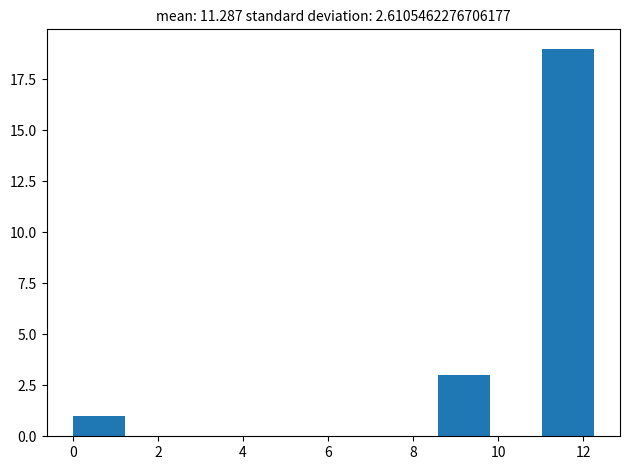

Over which range of the x-axis is the bar tallest?

11.0 to 12.2